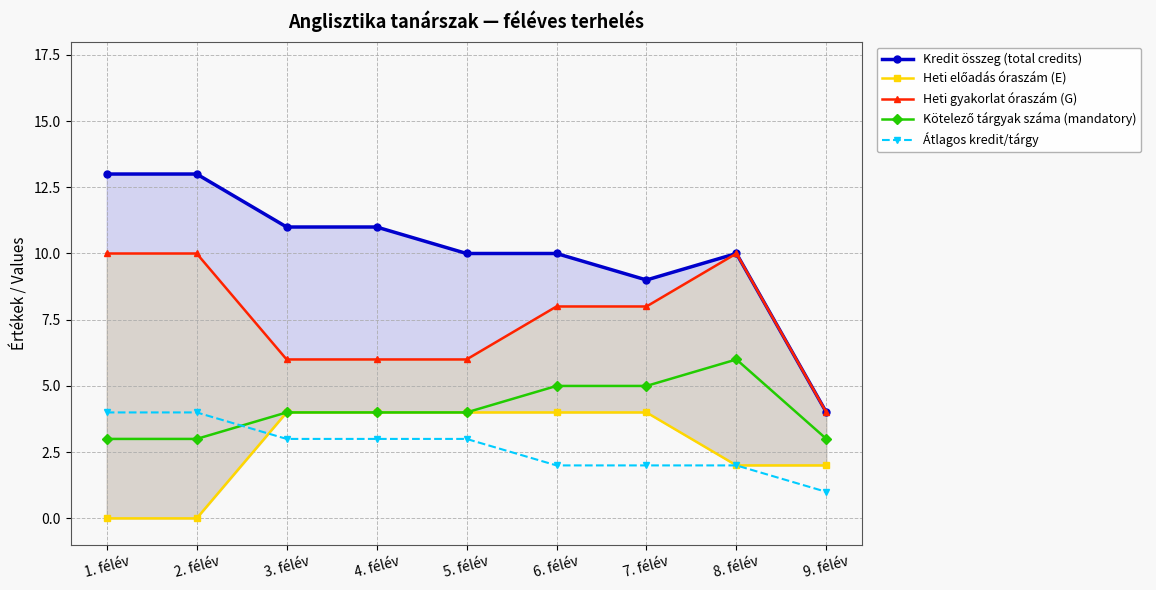

How many lines are shown in the chart?

5